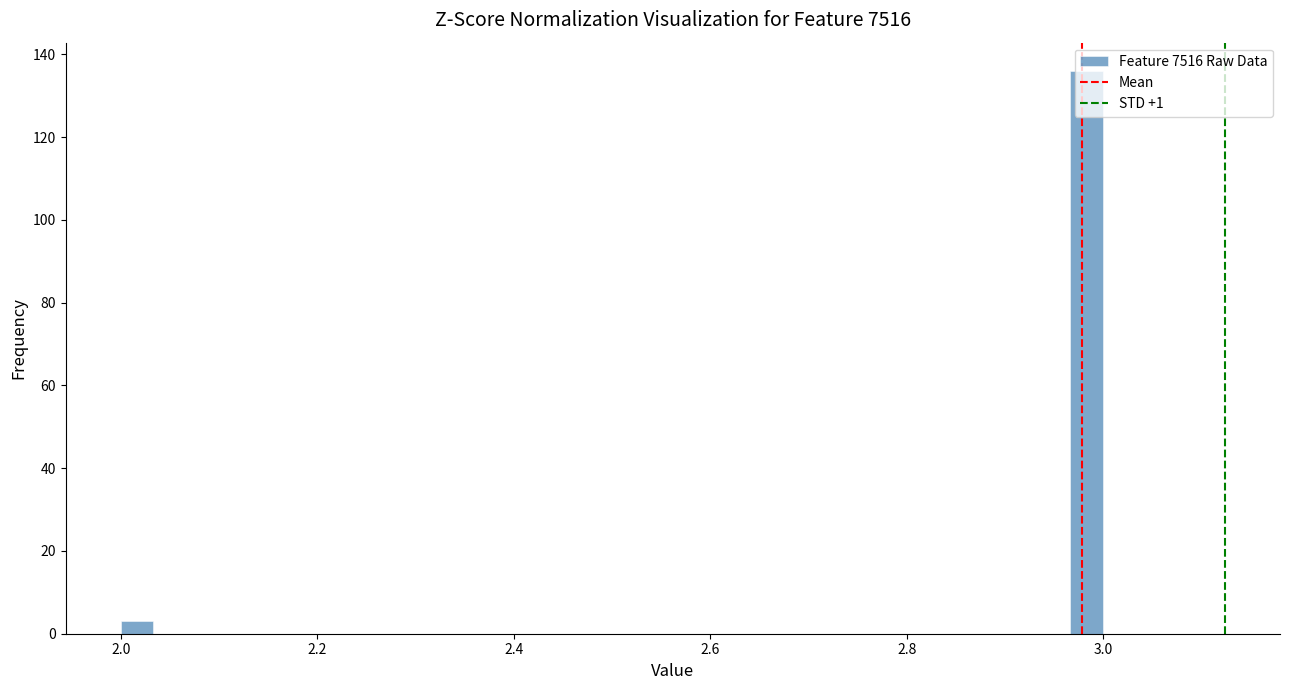

Around what value on the x-axis is the tallest bar? Give the approximate position of its centre, as read against the axis.

2.98